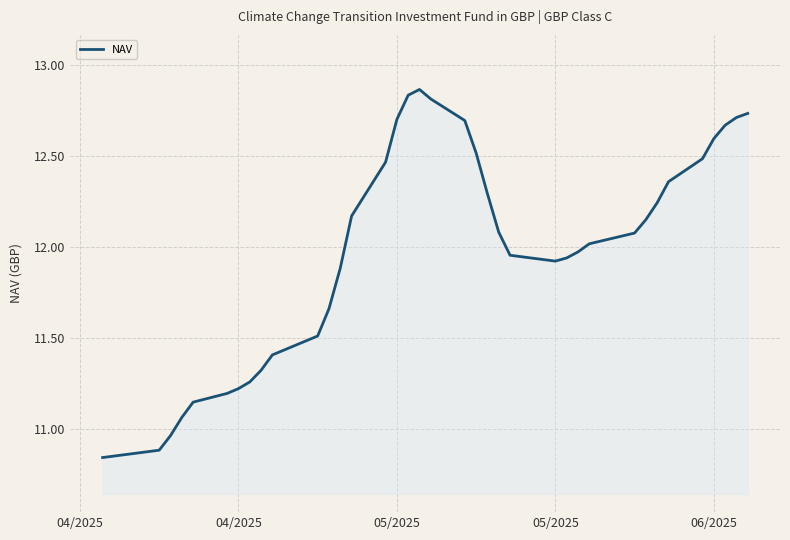

What is the difference between the maximum and minimum values?

2.0